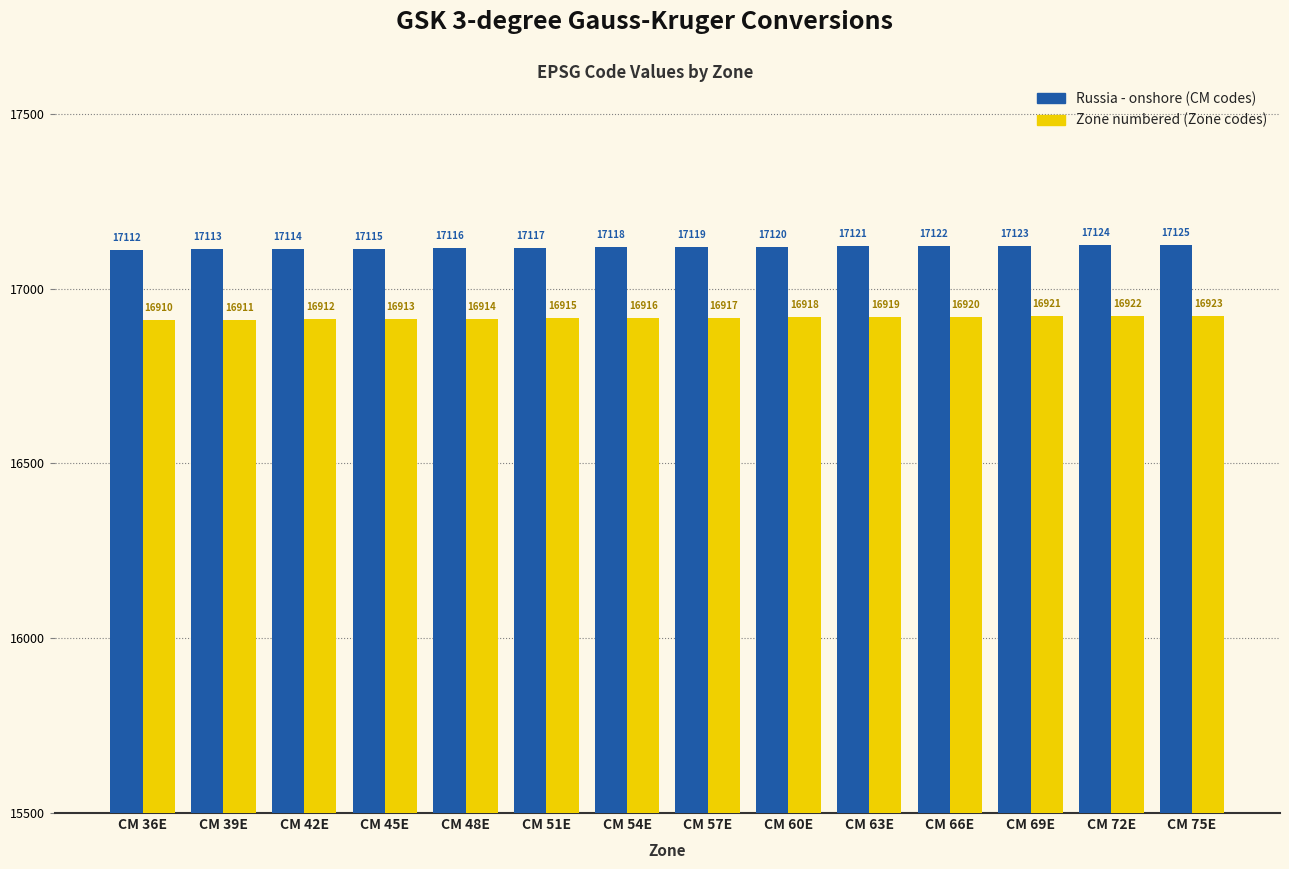

What is the difference between the Zone numbered (Zone codes) values at CM 39E and CM 63E?

8